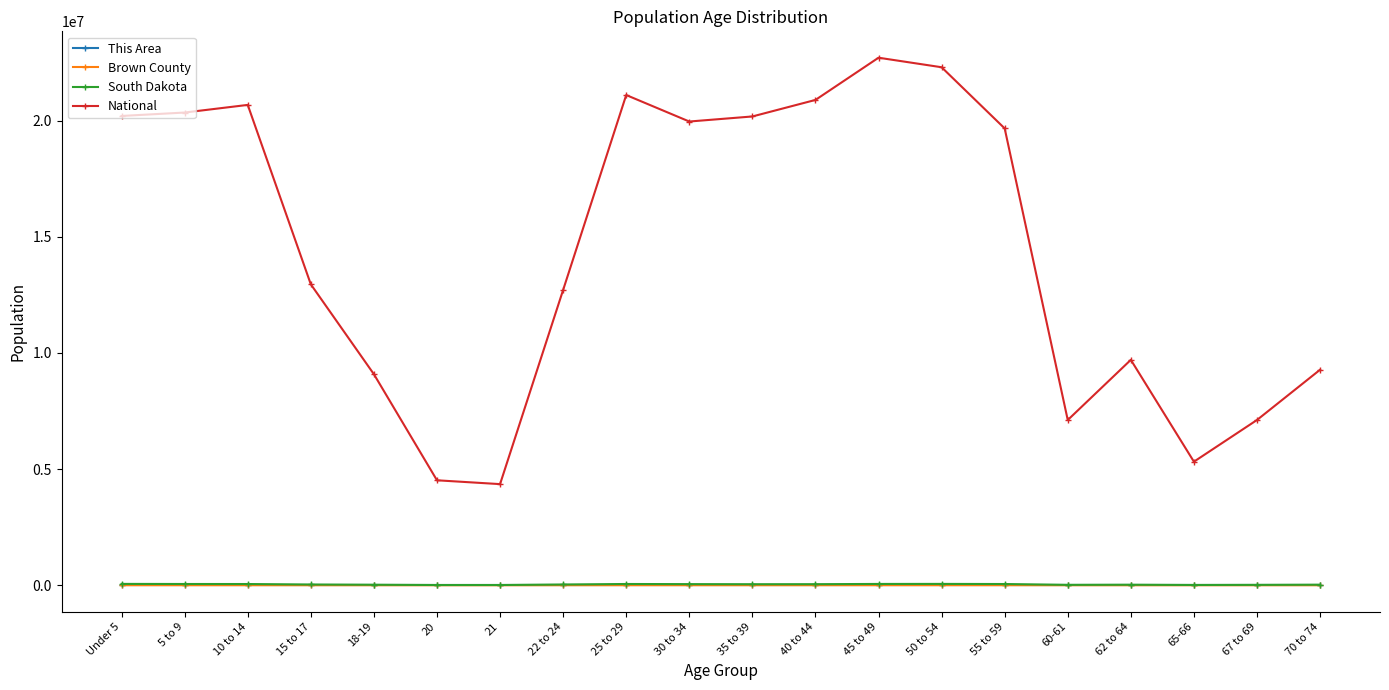

True or false: South Dakota and National intersect in this chart.

False